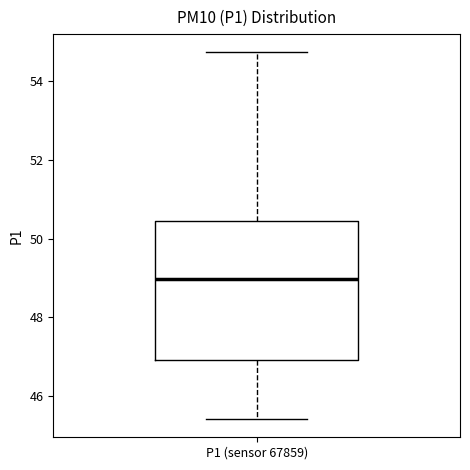

Read this box plot against the y-axis: the position of the median line, the range covered by the box, and the ends of both whiskers. The values are not printed on the chart, so give them approximately, as read against the axis.

median 49.0, box 47.0 to 50.4, whiskers 45.4 to 54.8